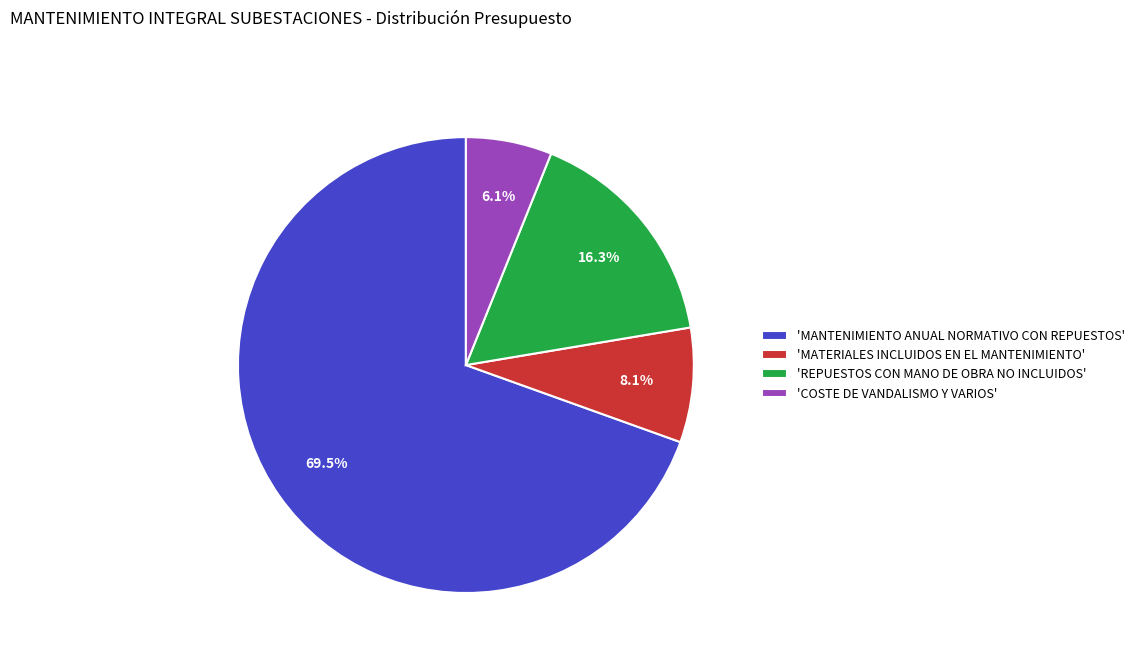

To the nearest percent, what is the average slice percentage?

25%